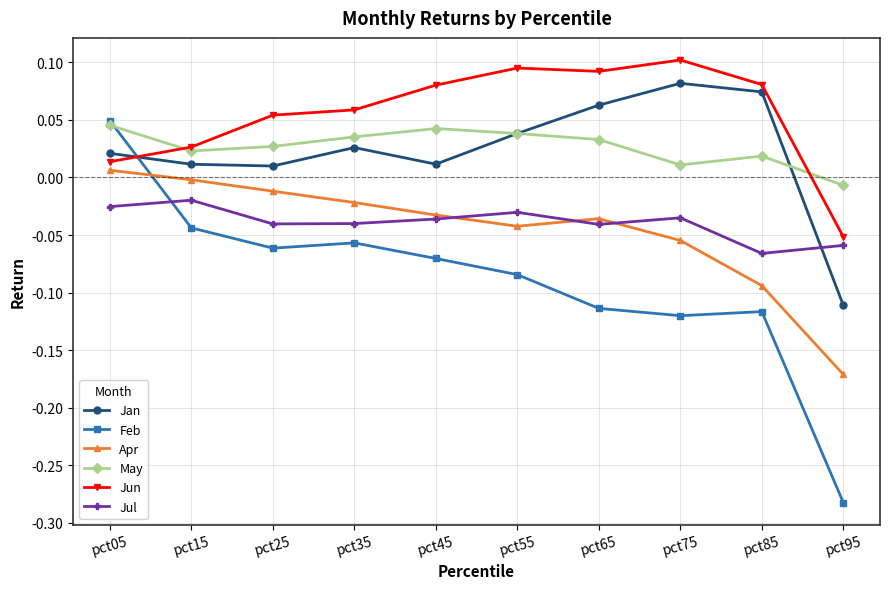

In Feb, how many points are lower than both neighbors (excluding endpoints)?

2